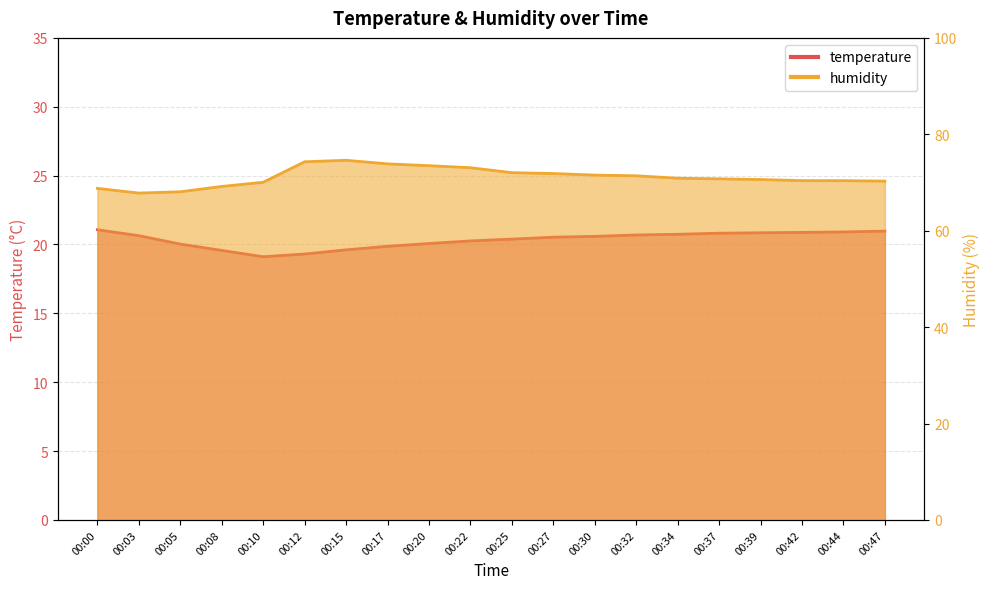

Is the value of temperature at 00:22 greater than the value of humidity at 00:42?

No